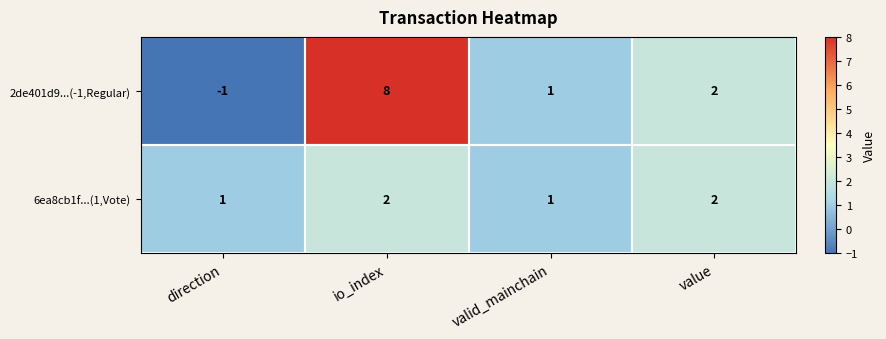

True or false: 6ea8cb1f...(1,Vote) has a value of 2 at io_index.

True